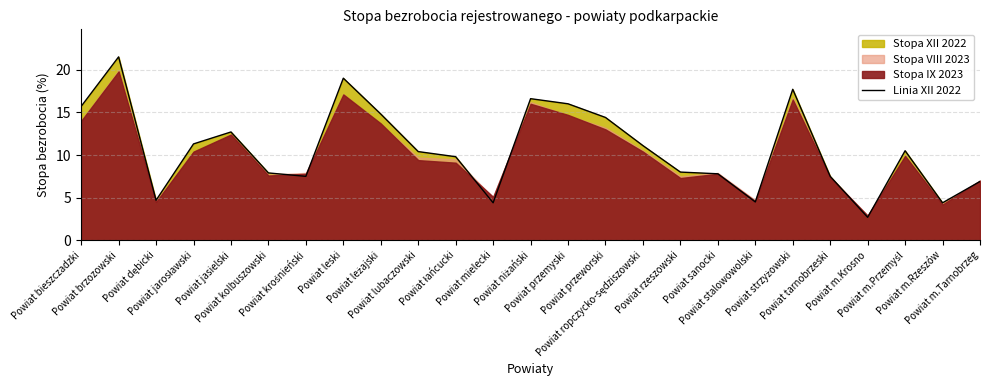

Is it true that the value at Powiat niżański is 10.6?

False